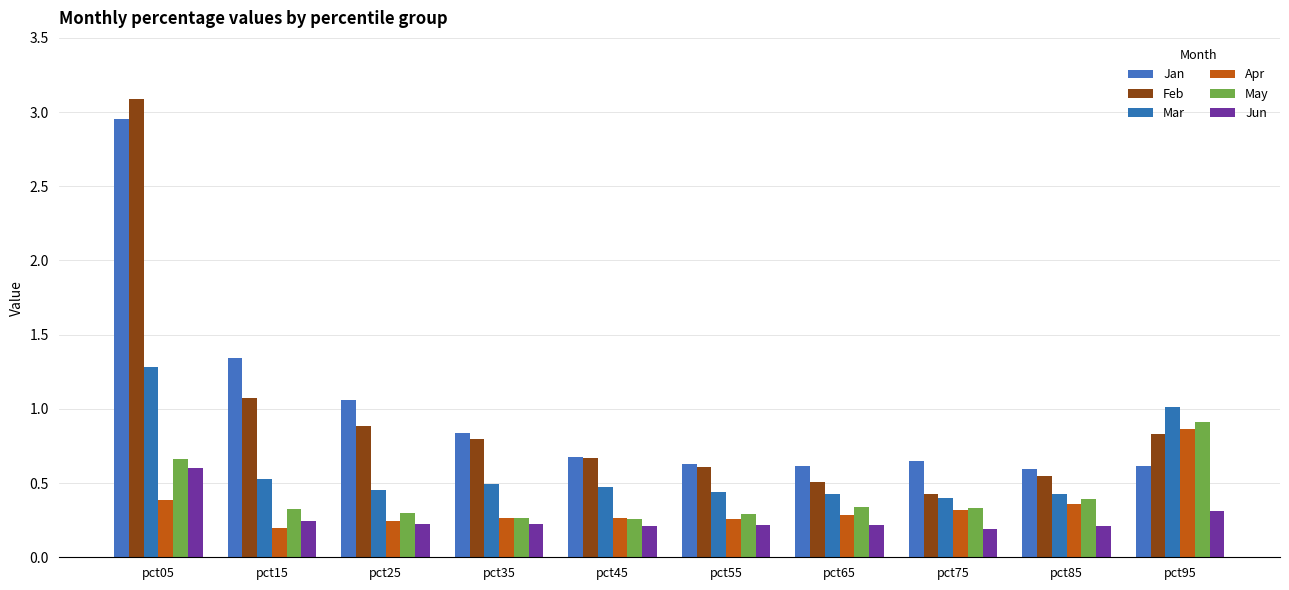

Is it true that Mar equals 0.6 at pct65?

False